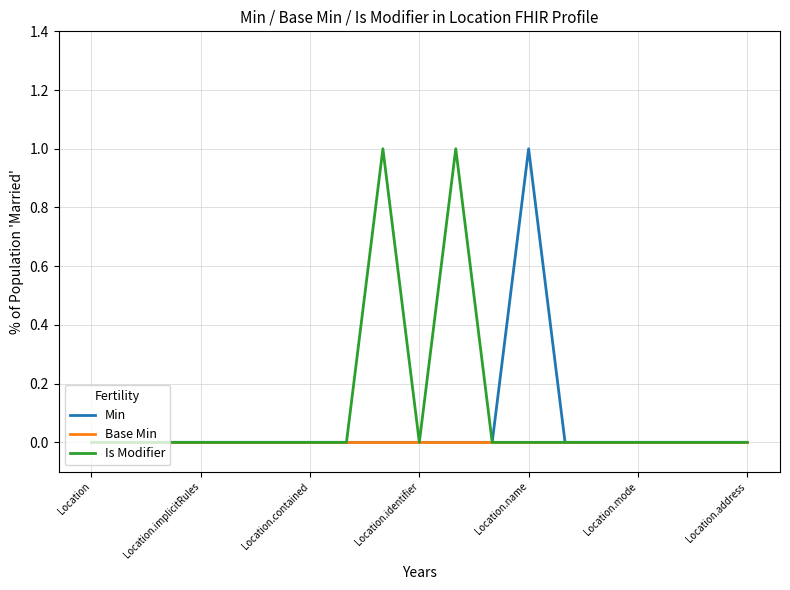

Rank the series by their average value, from highest to lowest.

Is Modifier, Min, Base Min